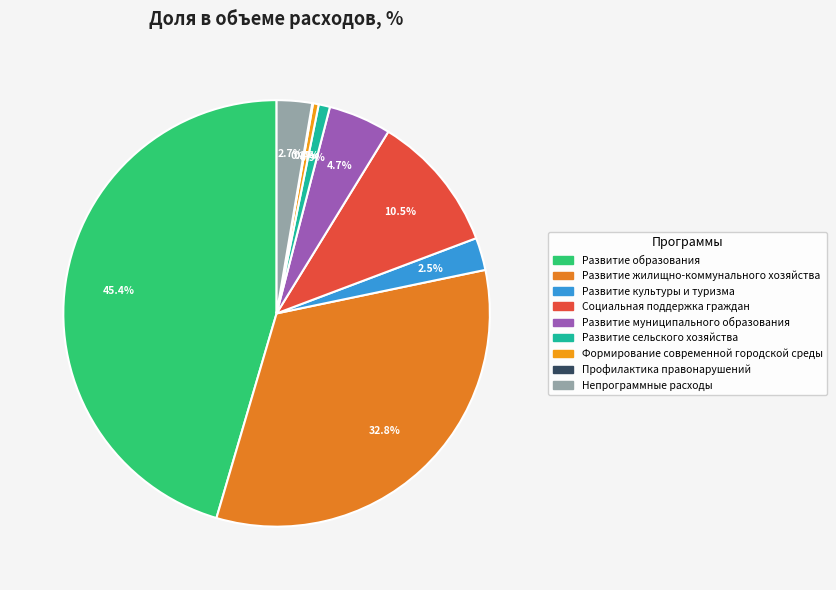

Rank the categories by value from highest to lowest.

Развитие образования, Развитие жилищно-коммунального хозяйства, Социальная поддержка граждан, Развитие муниципального образования, Непрограммные расходы, Развитие культуры и туризма, Развитие сельского хозяйства, Формирование современной городской среды, Профилактика правонарушений